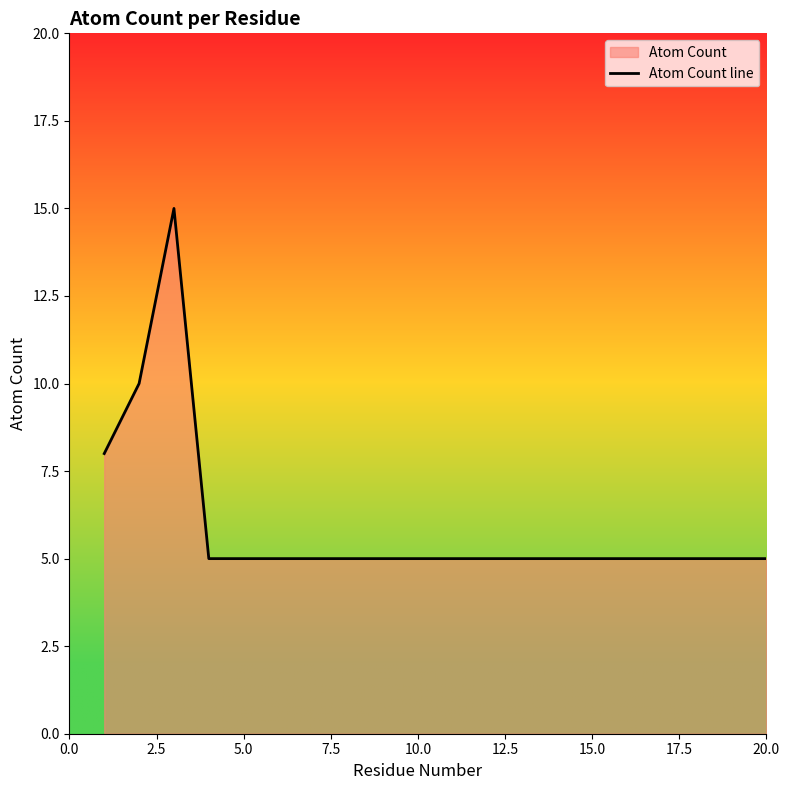

Does the chart display data point markers on the line(s)?

No